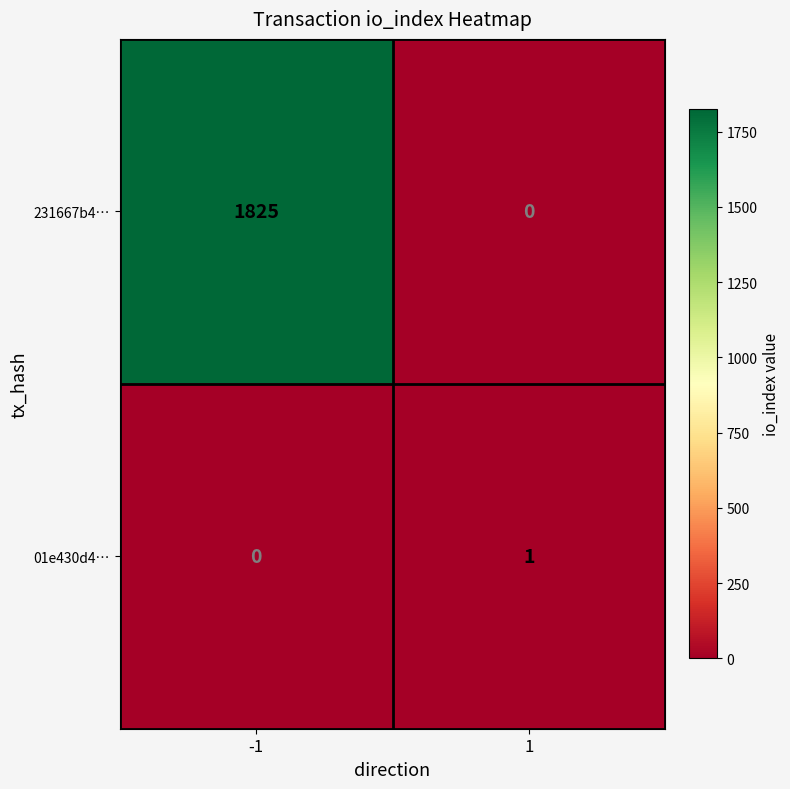

Is it true that 231667b4… equals 0 at 1?

True